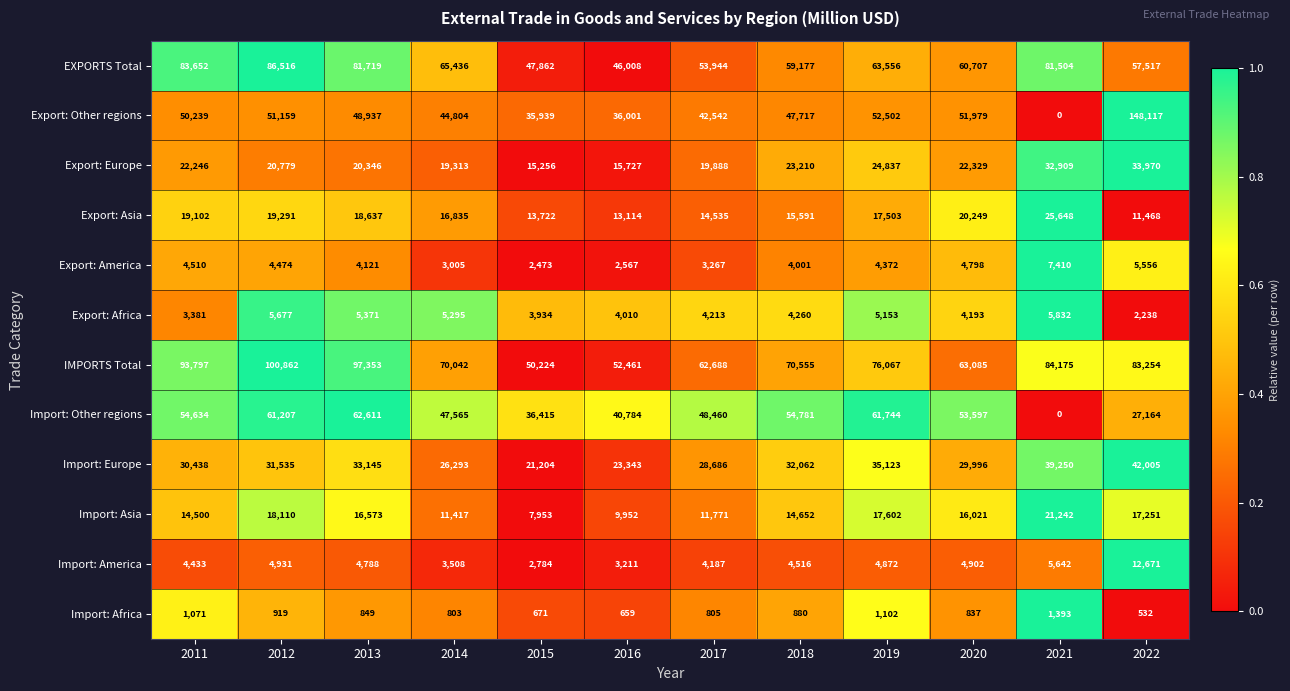

What is the greatest value displayed?

148117